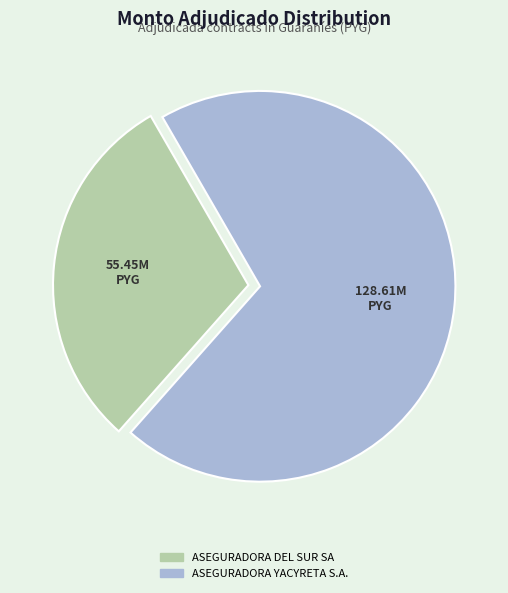

Is it true that ASEGURADORA DEL SUR SA is 30% of the pie?

True